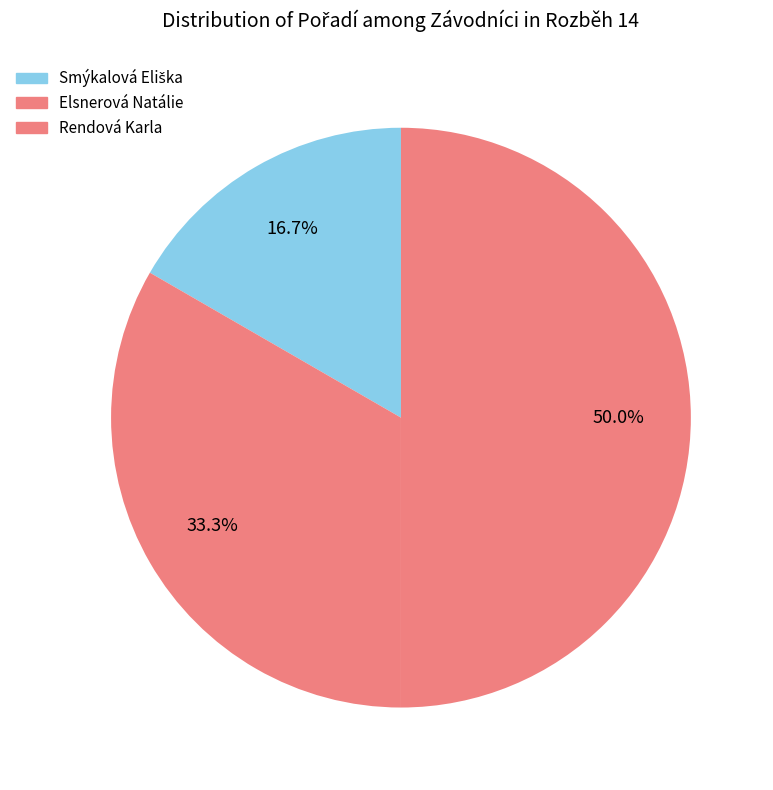

How many segments does this pie chart have?

3